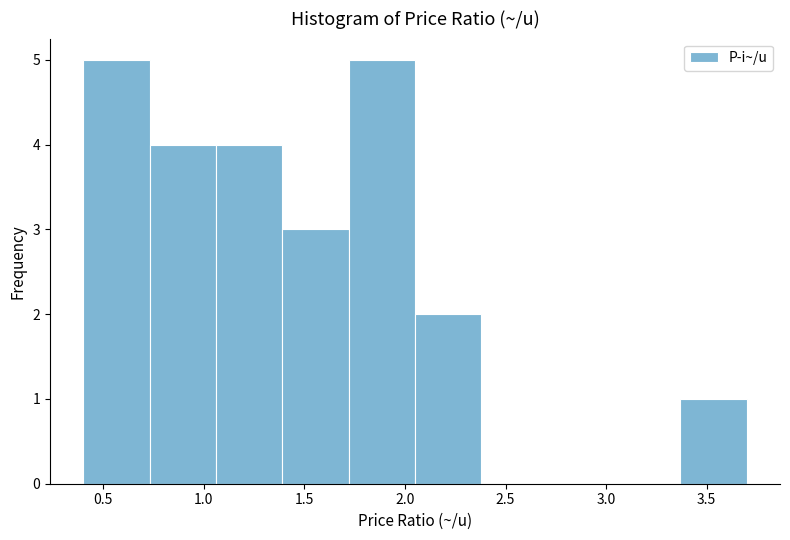

What is the height of the bar covering 3.37 to 3.70 on the x-axis? Neither the bar edges nor the heights are printed on the chart, so give them approximately, as read against the axes.

1